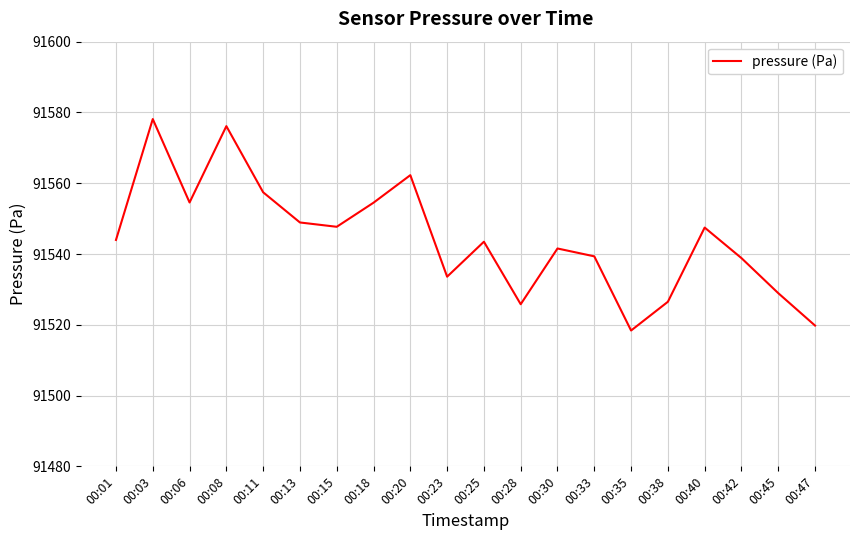

Which has a higher value, 00:25 or 00:20?

00:20